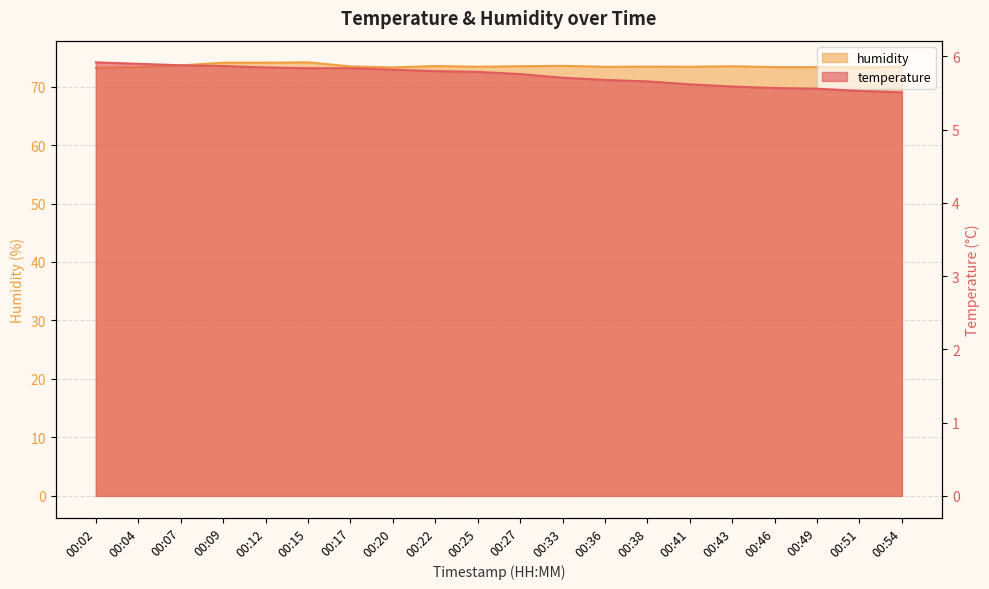

True or false: temperature and humidity cross at least once.

False